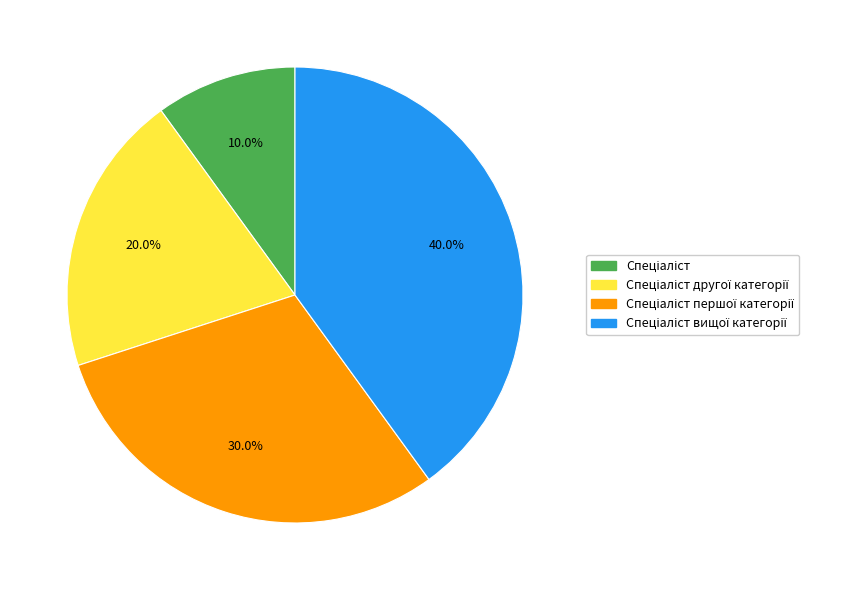

To the nearest percent, what is the average slice percentage?

25%